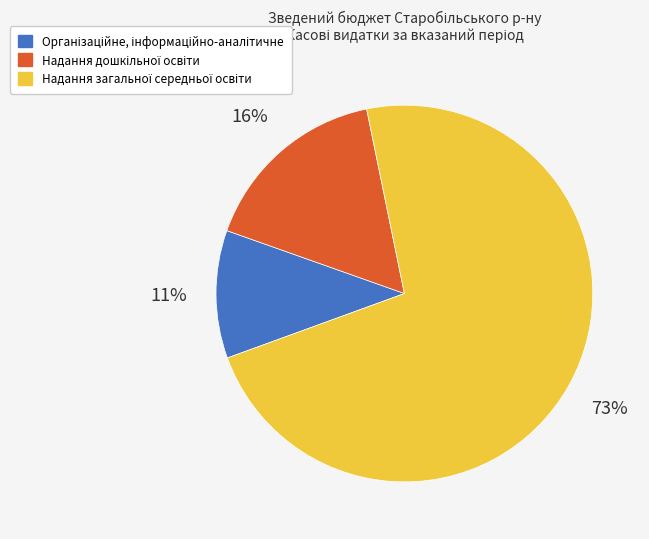

Is there a majority slice in this chart?

Yes